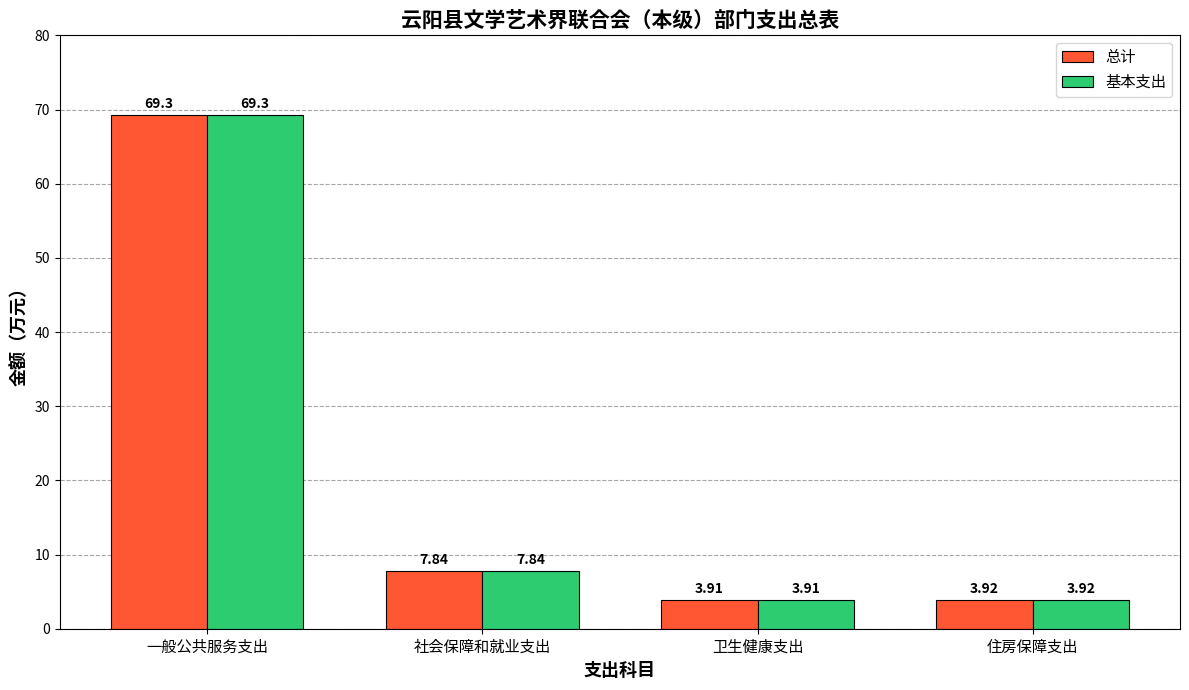

What position from the left is 卫生健康支出?

3